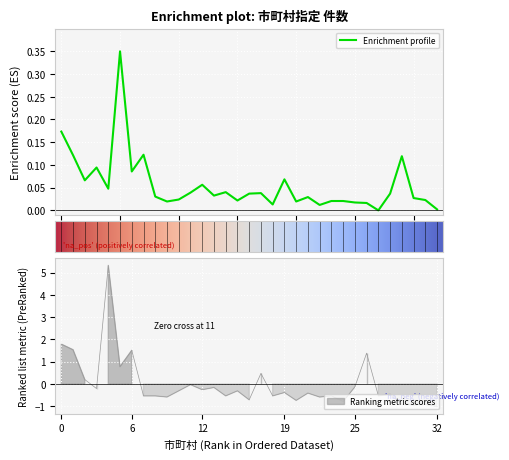

How many categories are shown in the chart?

33